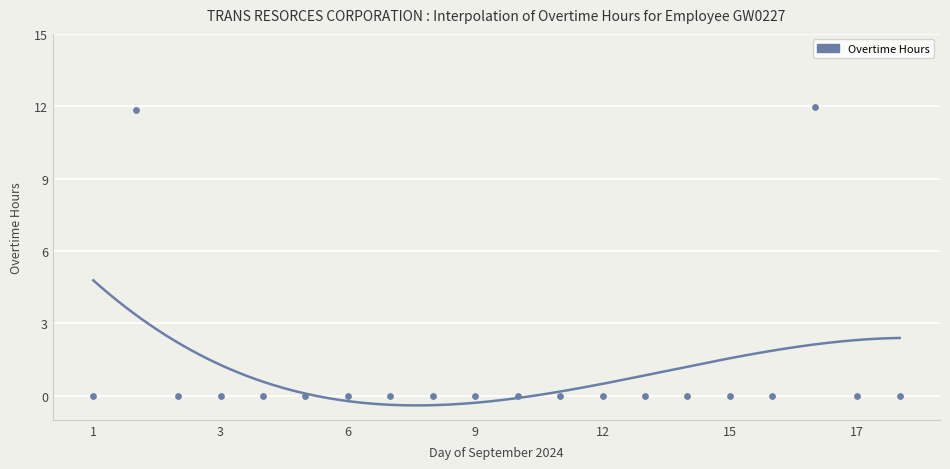

Which has a higher value, 4 or 11?

4